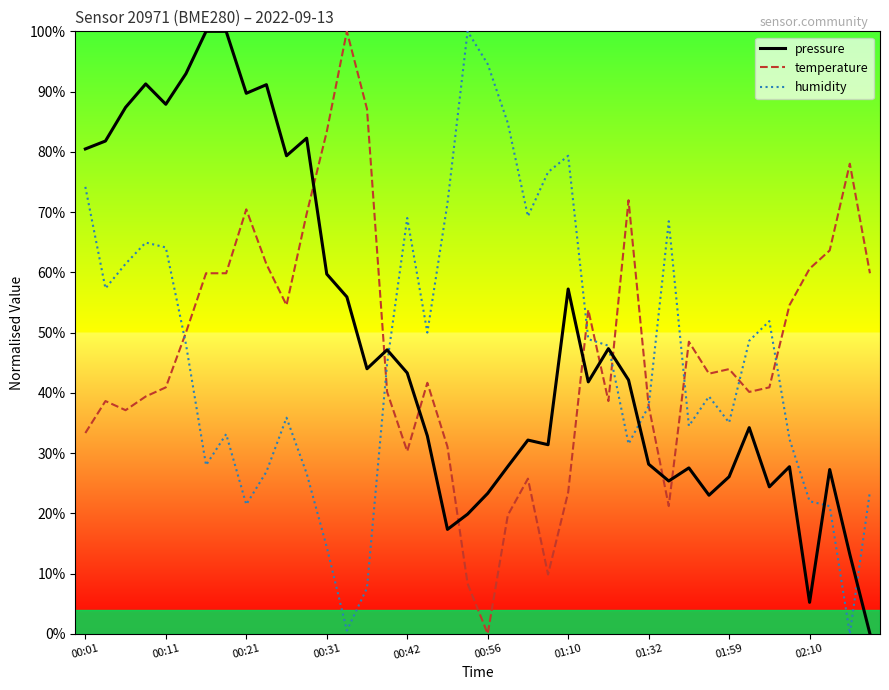

What is the highest value of the humidity series?

100.0